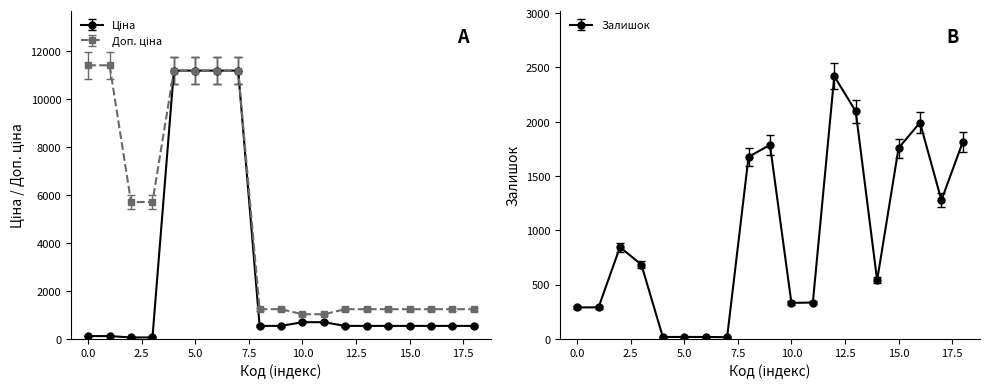

How many times do Доп. ціна and Залишок cross each other?

5